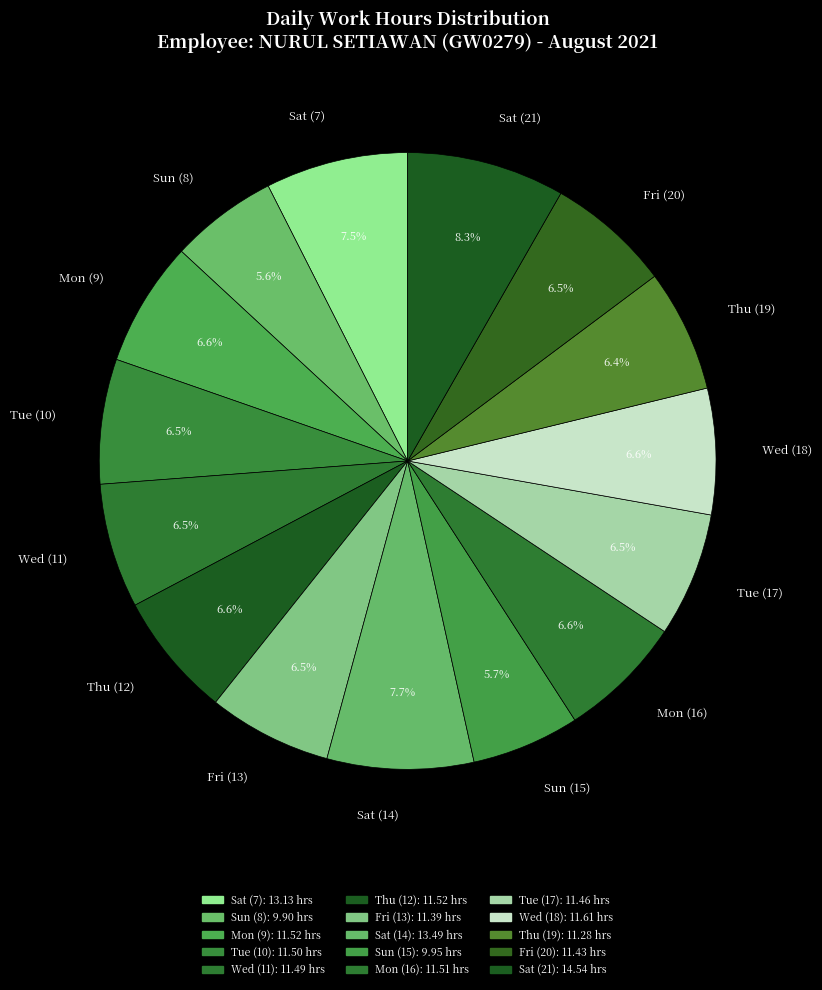

How many slices are in this pie chart?

15